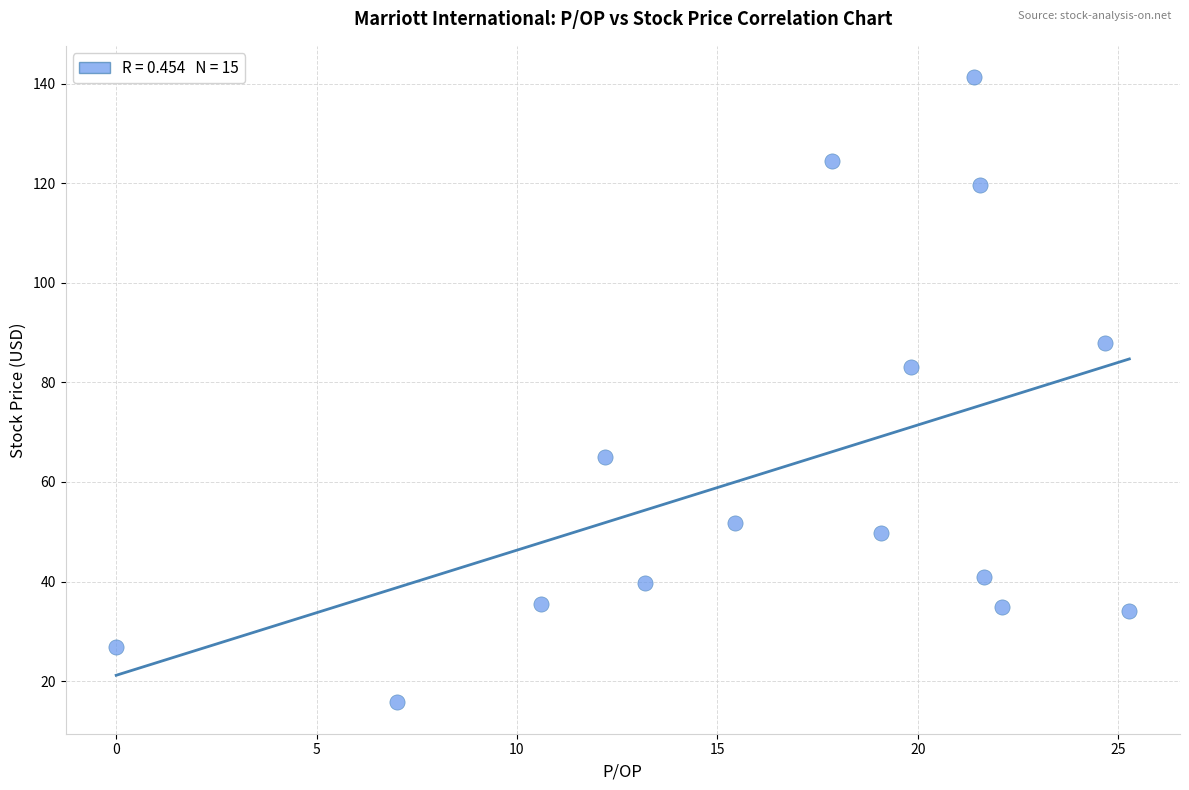

What is the range of Y values (max minus min)?

125.6